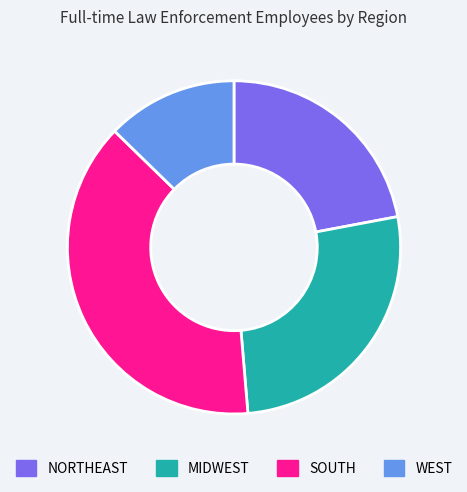

Do WEST and MIDWEST together represent more than half of the pie?

No